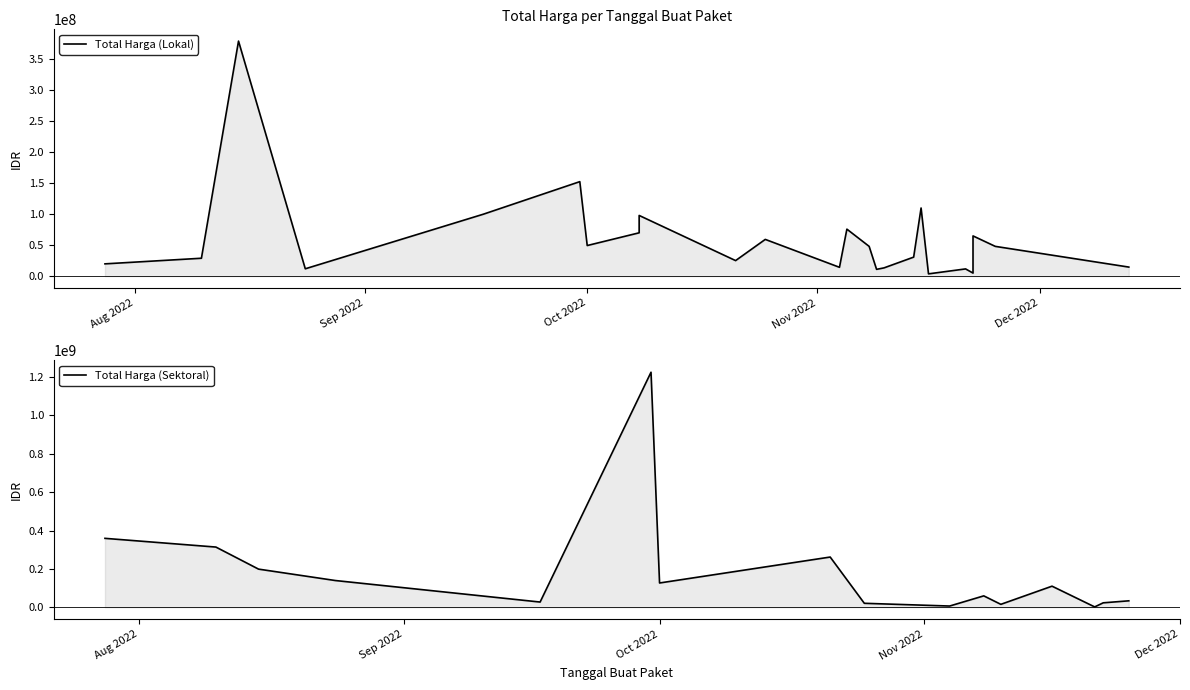

Which label corresponds to the largest value in the chart?

2022-09-30